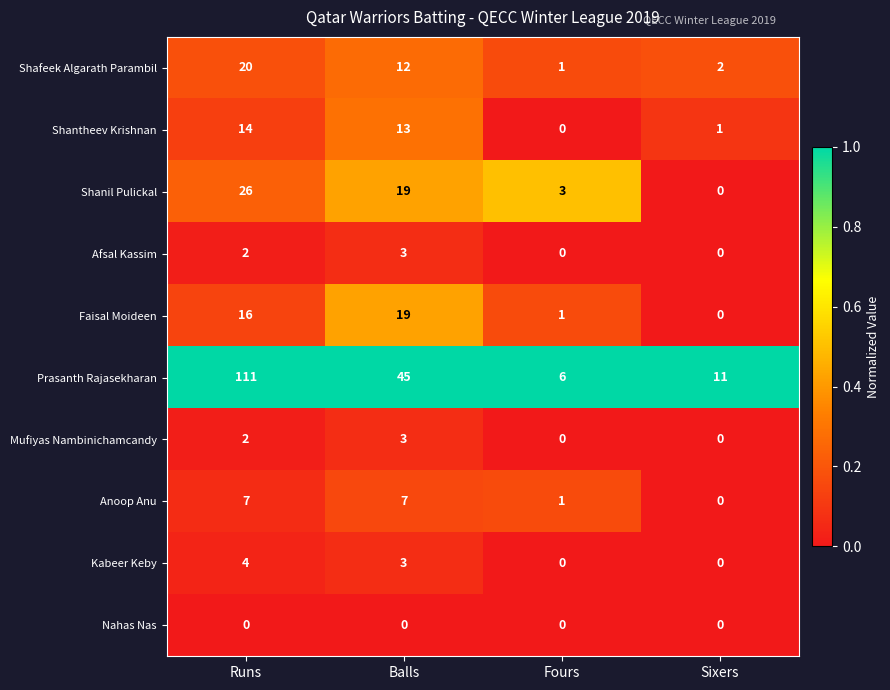

What value does the Kabeer Keby series have at Runs?

4